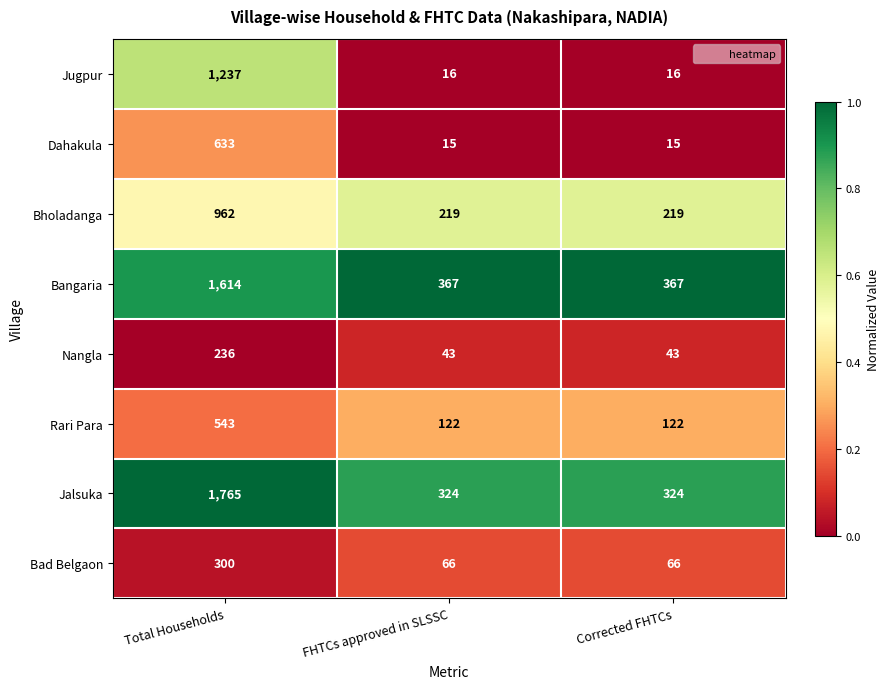

At Corrected FHTCs, list the series in order from smallest to largest.

Dahakula, Jugpur, Nangla, Bad Belgaon, Rari Para, Bholadanga, Jalsuka, Bangaria